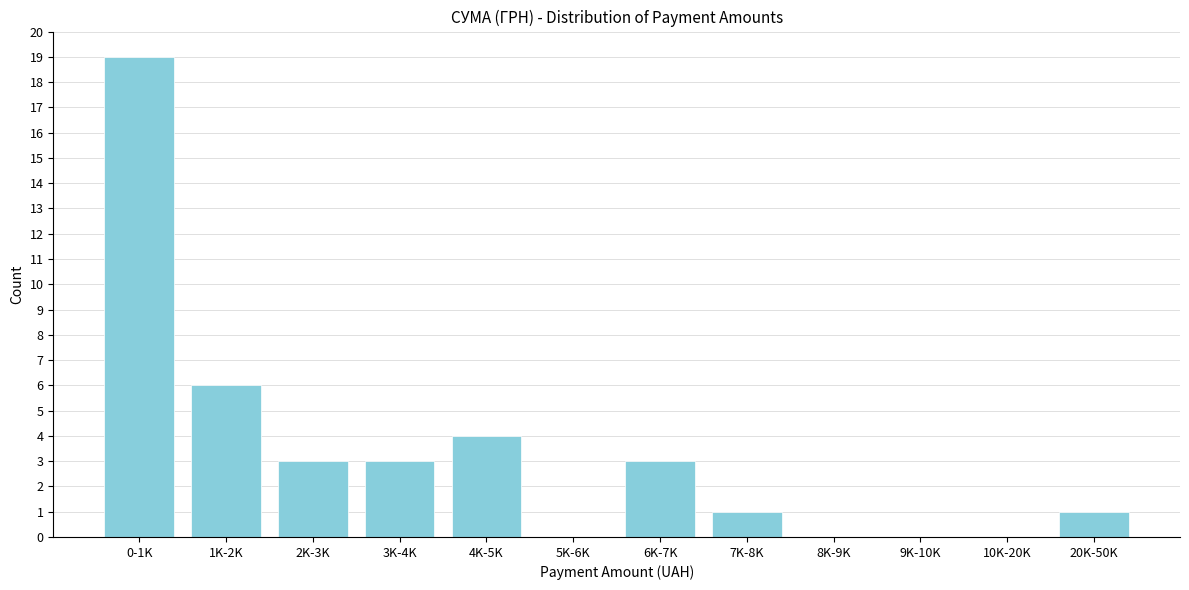

Reading left to right, extract all data points from this chart.

0-1K=19	1K-2K=6	2K-3K=3	3K-4K=3	4K-5K=4	5K-6K=0	6K-7K=3	7K-8K=1	8K-9K=0	9K-10K=0	10K-20K=0	20K-50K=1